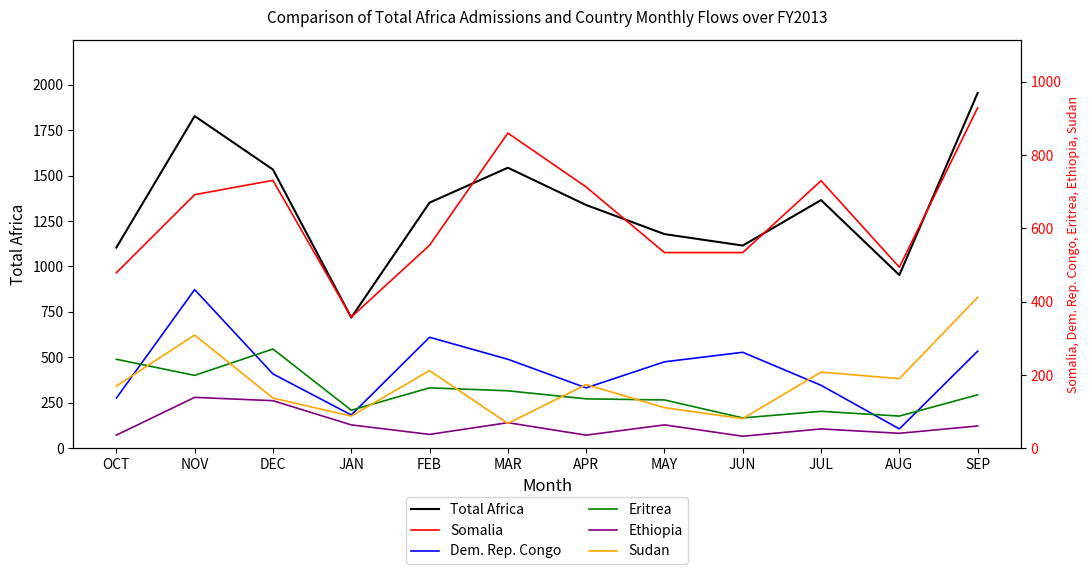

Reading left to right, list all the values displayed in this chart.

Total Africa: OCT=1104	NOV=1827	DEC=1533	JAN=719	FEB=1351	MAR=1543	APR=1338	MAY=1178	JUN=1115	JUL=1365	AUG=953	SEP=1954
Somalia: OCT=479	NOV=692	DEC=731	JAN=358	FEB=554	MAR=860	APR=713	MAY=534	JUN=534	JUL=730	AUG=494	SEP=929
Dem. Rep. Congo: OCT=137	NOV=433	DEC=203	JAN=91	FEB=303	MAR=243	APR=165	MAY=236	JUN=262	JUL=172	AUG=53	SEP=265
Eritrea: OCT=243	NOV=199	DEC=271	JAN=104	FEB=165	MAR=157	APR=135	MAY=132	JUN=83	JUL=101	AUG=88	SEP=146
Ethiopia: OCT=36	NOV=139	DEC=130	JAN=64	FEB=38	MAR=70	APR=36	MAY=64	JUN=33	JUL=53	AUG=41	SEP=61
Sudan: OCT=170	NOV=309	DEC=137	JAN=88	FEB=212	MAR=68	APR=174	MAY=111	JUN=81	JUL=208	AUG=190	SEP=412